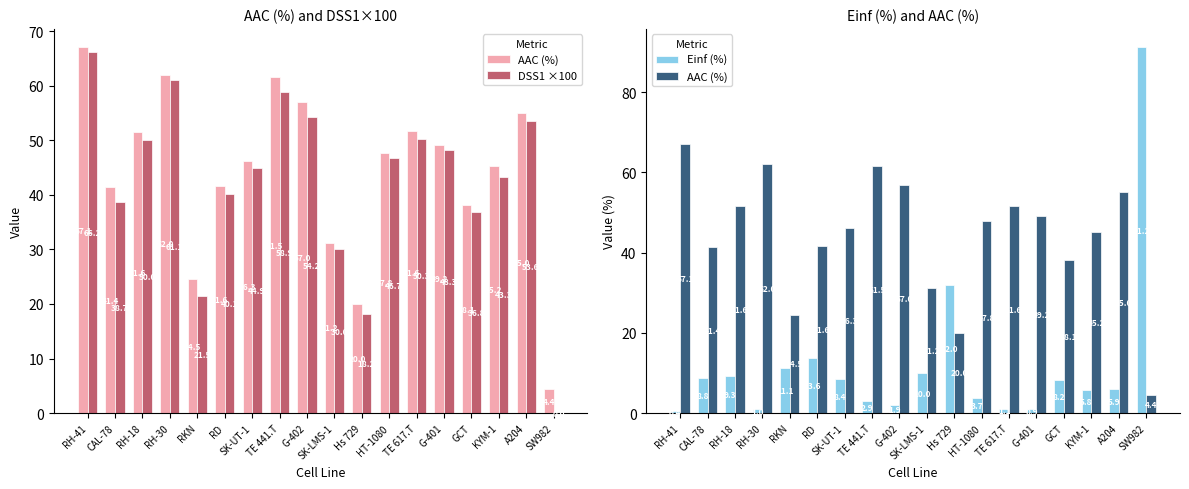

Is the value of AAC (%) at CAL-78 greater than the value of Einf (%) at SK-LMS-1?

Yes